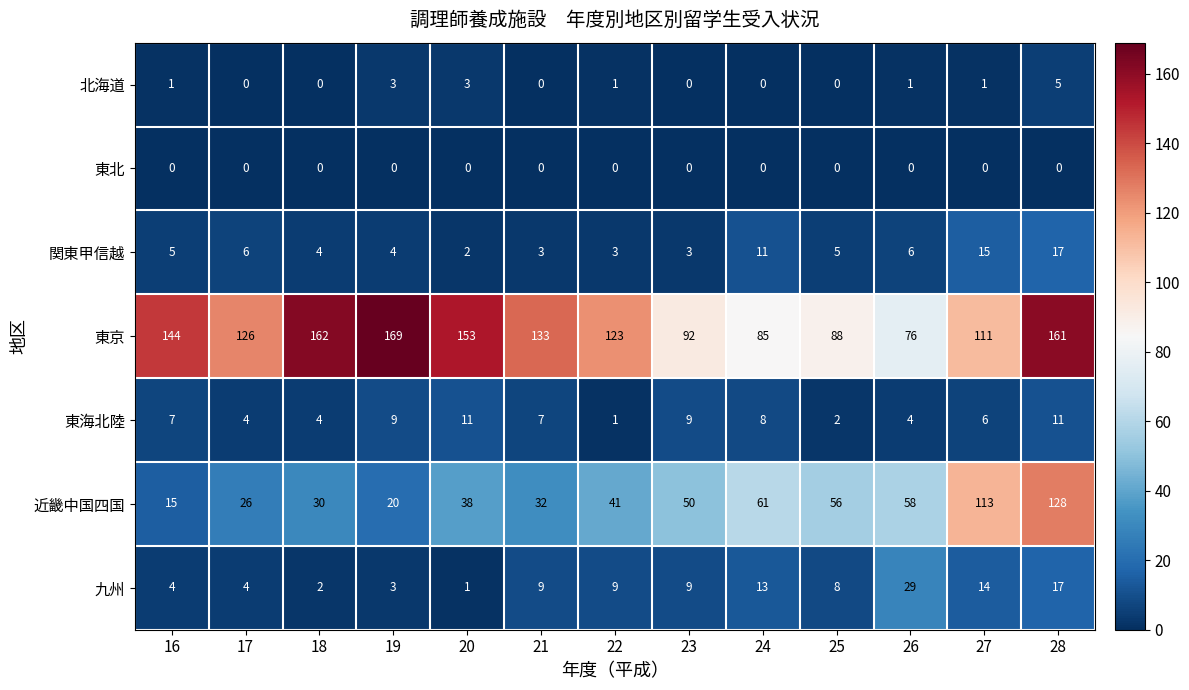

Which series has the largest total across all categories?

東京